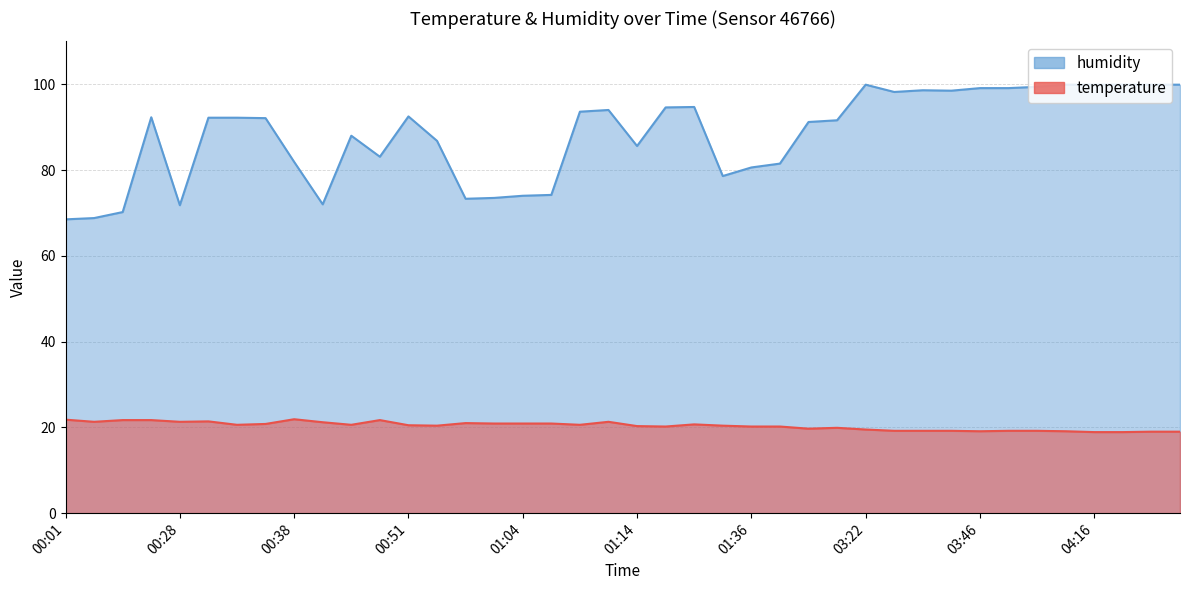

What is the label of the 6th point from the right?

03:54